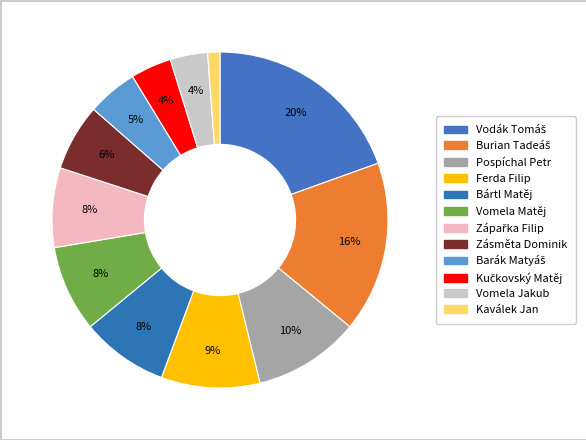

To the nearest percent, what portion does Bártl Matěj represent?

8%